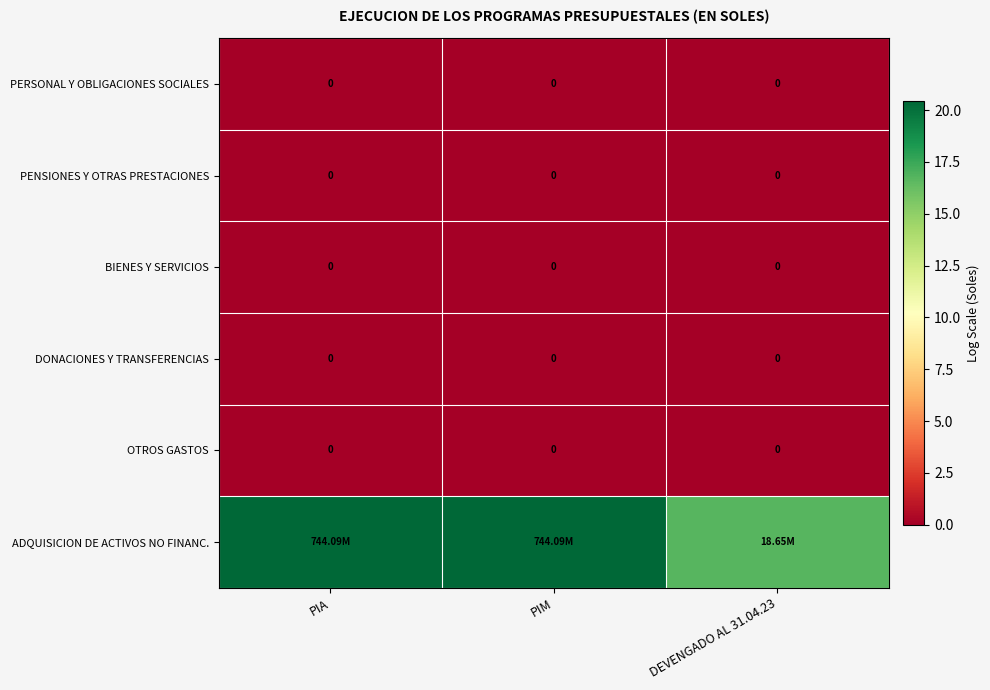

Rank the series by their maximum value, from highest to lowest.

ADQUISICION DE ACTIVOS NO FINANC., PERSONAL Y OBLIGACIONES SOCIALES, PENSIONES Y OTRAS PRESTACIONES, BIENES Y SERVICIOS, DONACIONES Y TRANSFERENCIAS, OTROS GASTOS